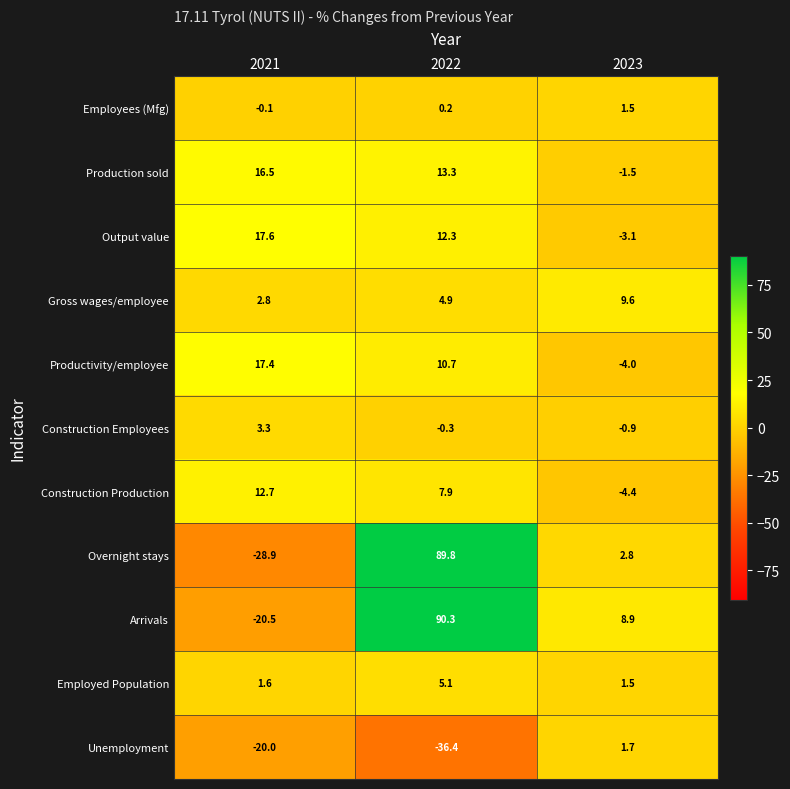

What is the total value across all series at 2022?

197.8